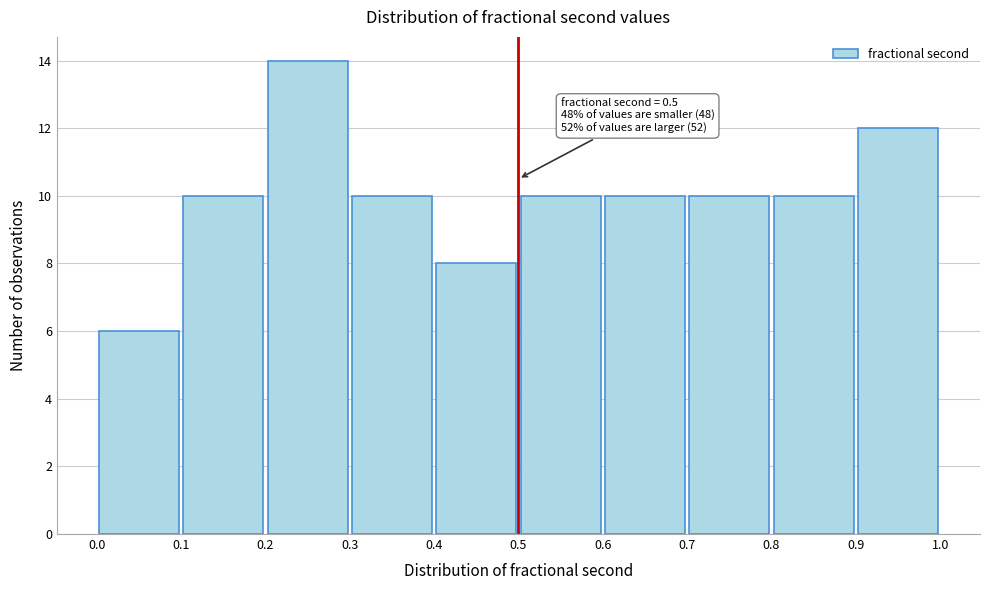

Which range on the x-axis has the tallest bar?

0.2 to 0.3